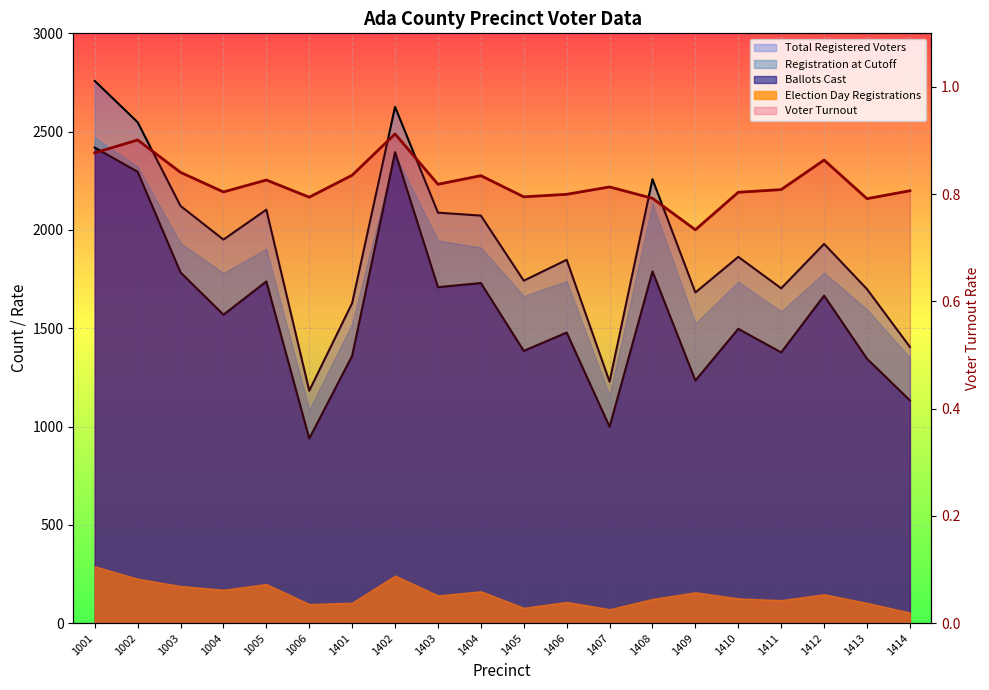

The value at 1003 is 0.4. True or false?

False